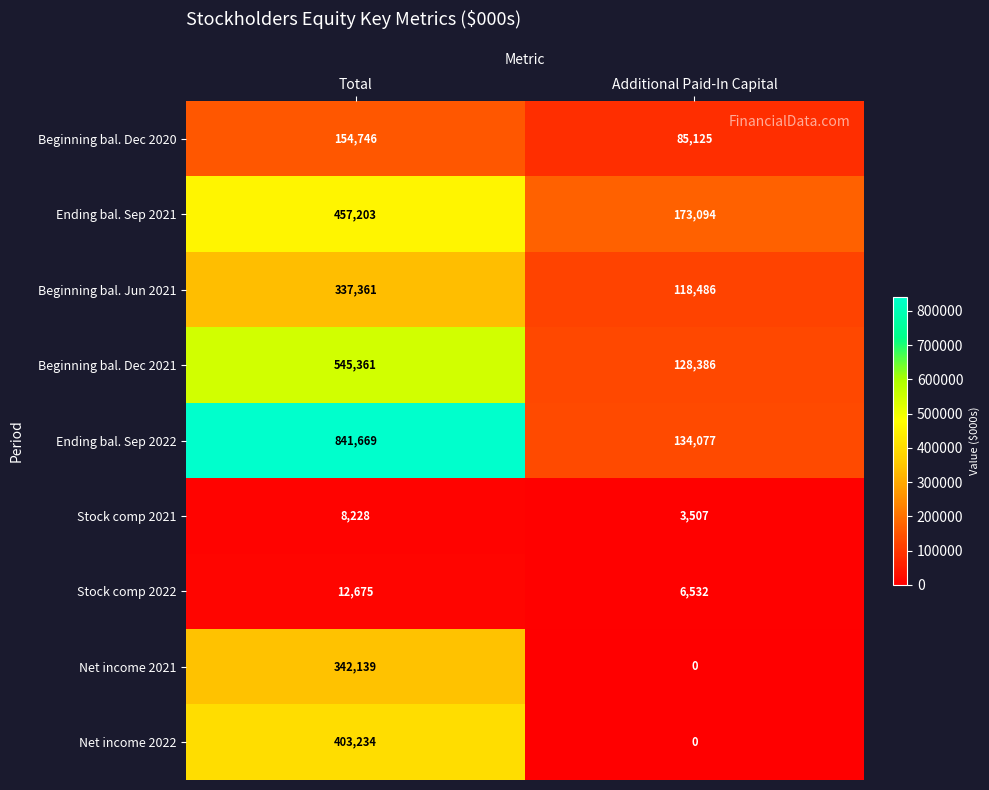

At which category is the sum across all series the highest?

Total